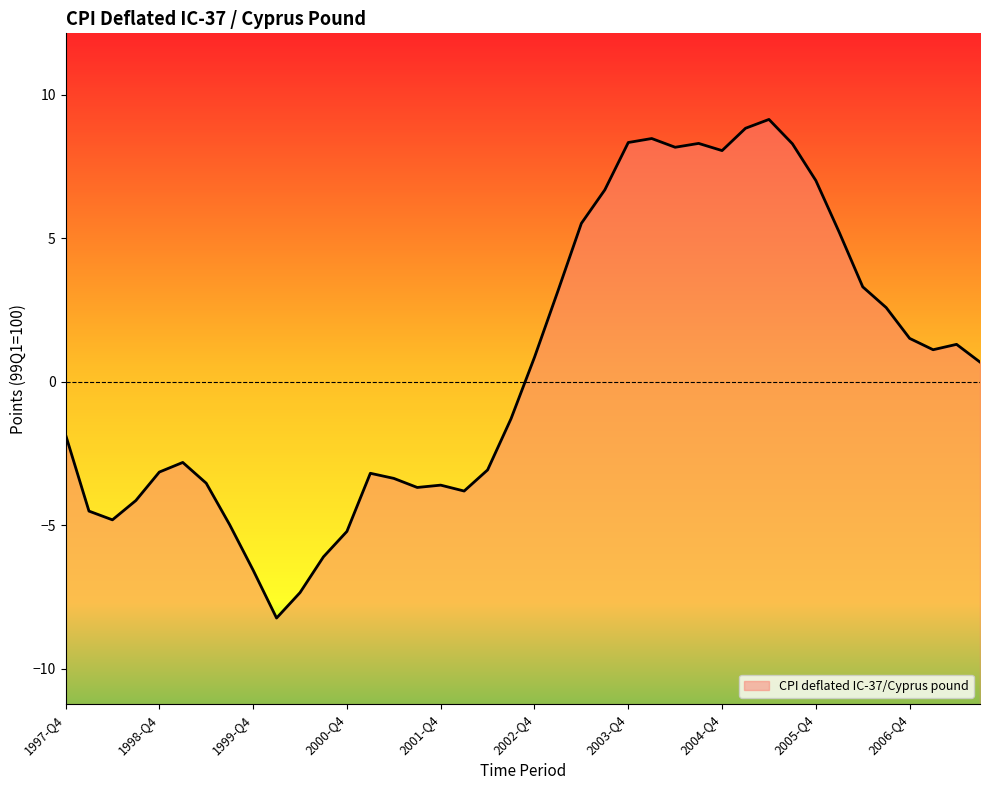

Which label corresponds to the smallest value in the chart?

2000-Q1